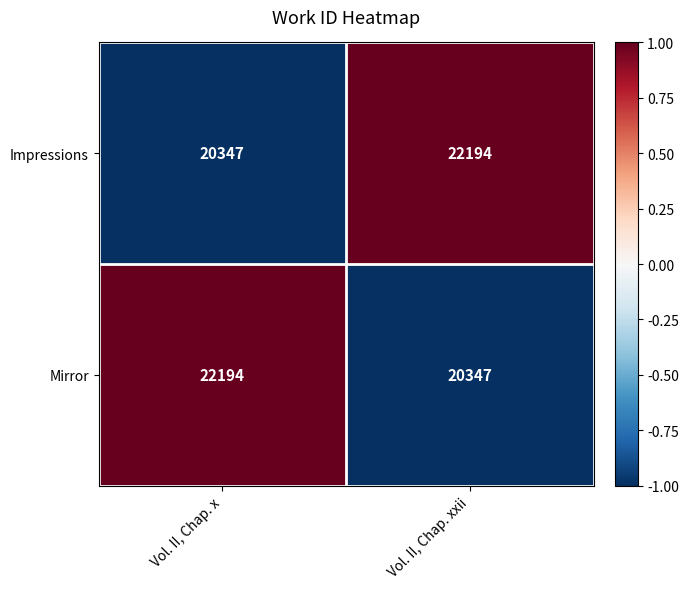

What is the minimum value shown in the chart?

20347